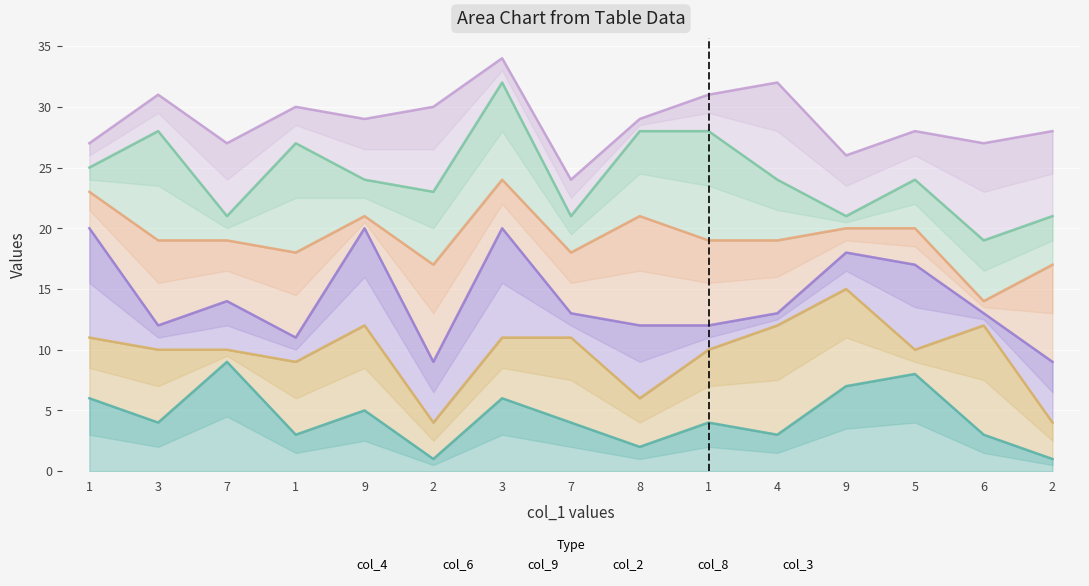

What is the difference between the maximum and minimum values in the col_2 series?

10